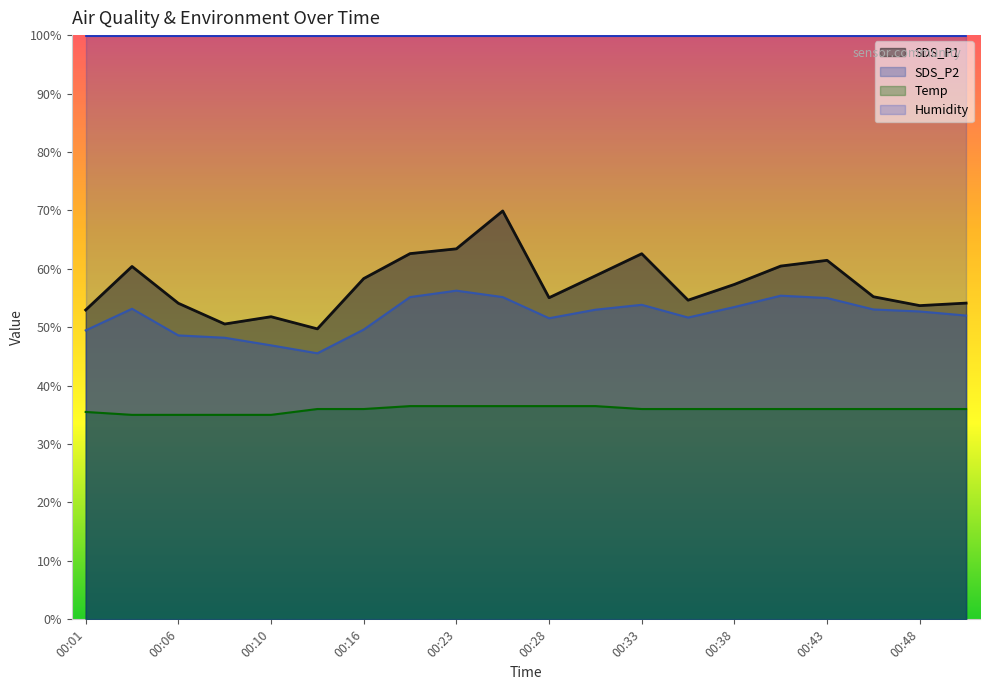

Which series changed the most between 00:01 and 00:43?

SDS_P1